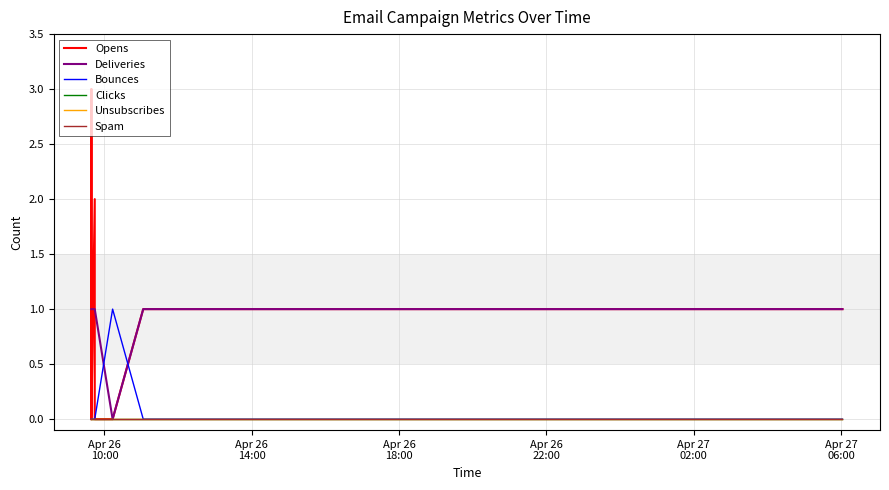

How many series are shown in this chart?

6